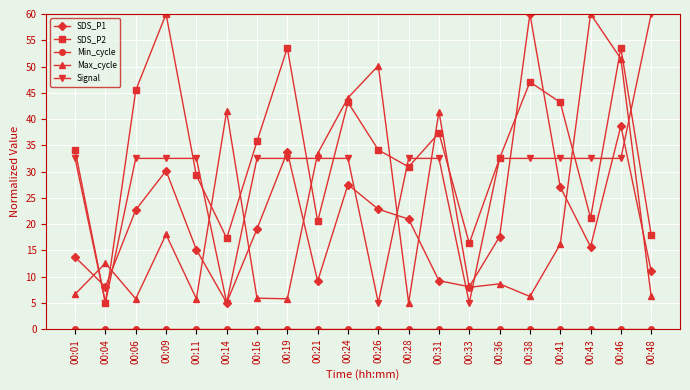

Is this an area chart (filled region under the line)?

No